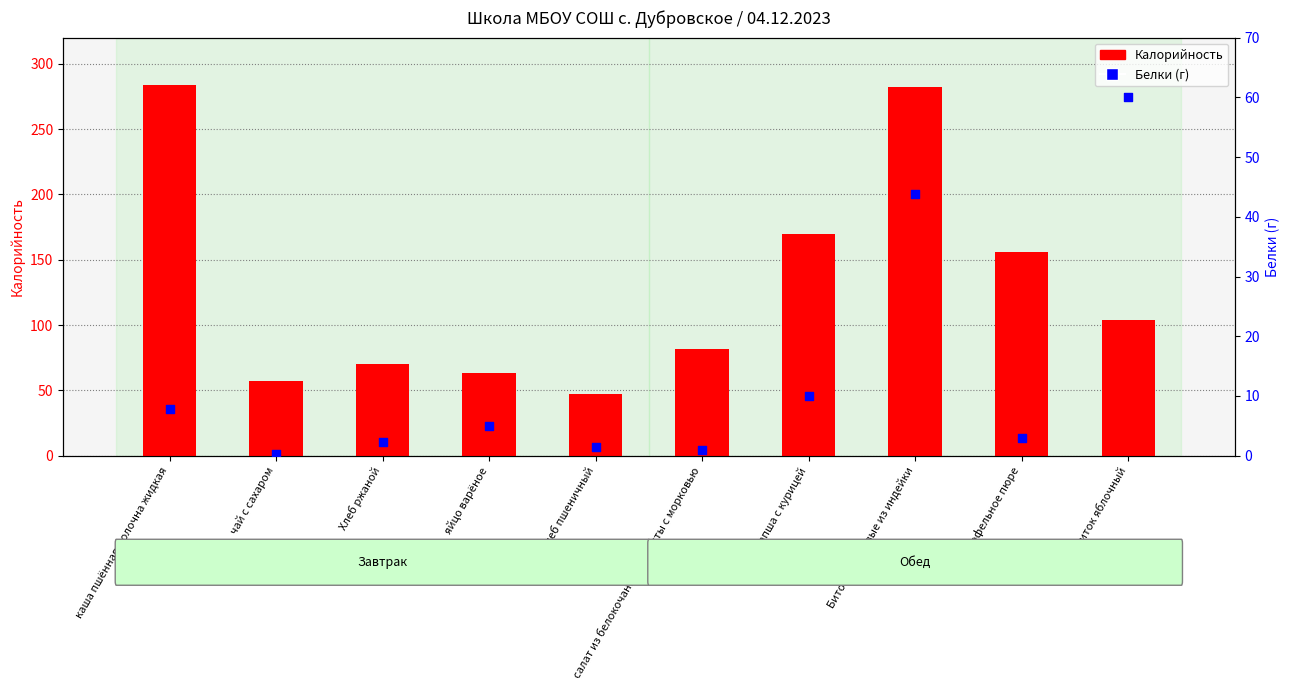

What are all the series names shown in the legend?

Калорийность, Белки (г)